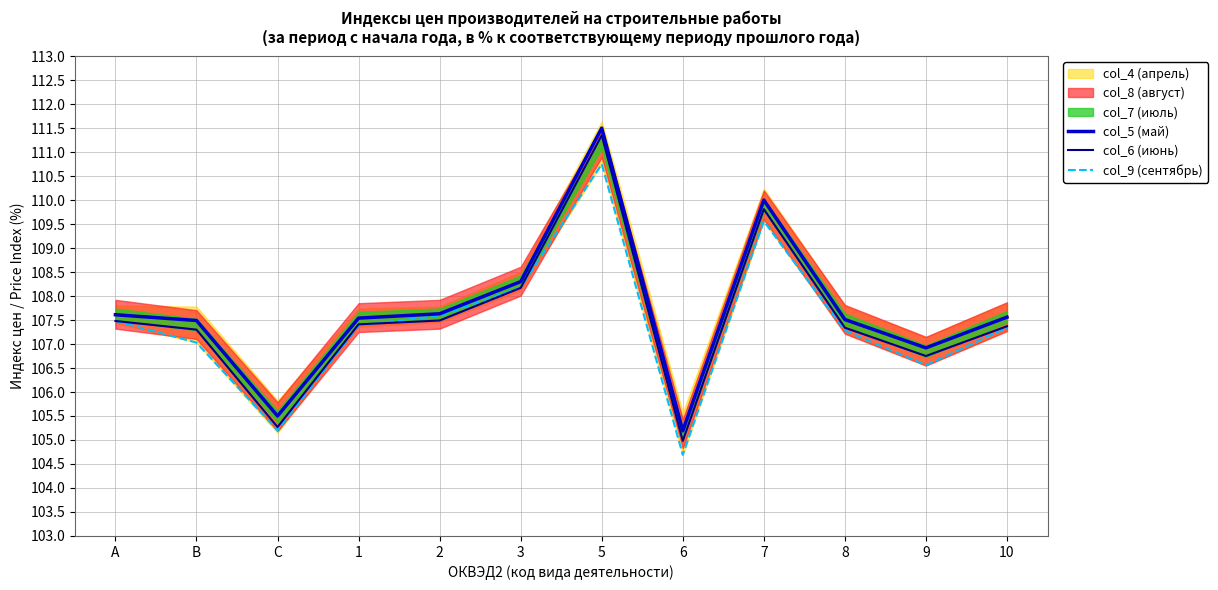

The value of col_9 (сентябрь) at A is 151.7. True or false?

False